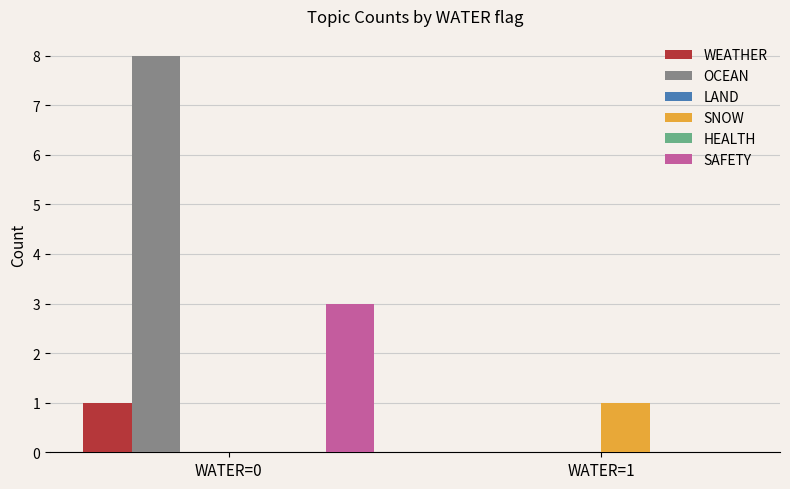

How many bars are there in each group?

6